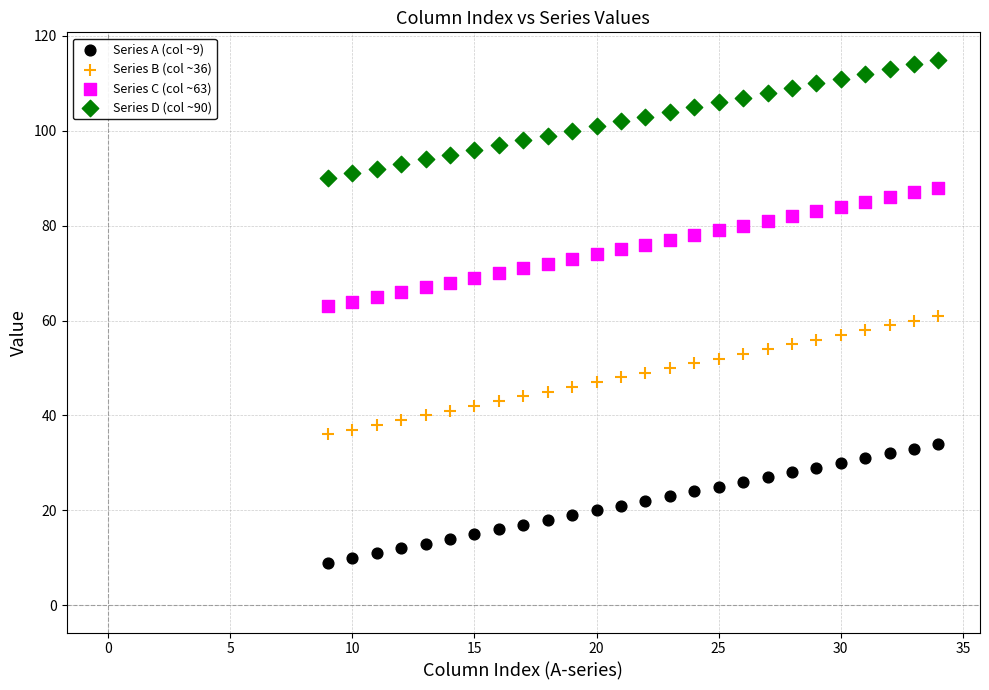

Across all data points, what is the range of Y values (max minus min)?

106